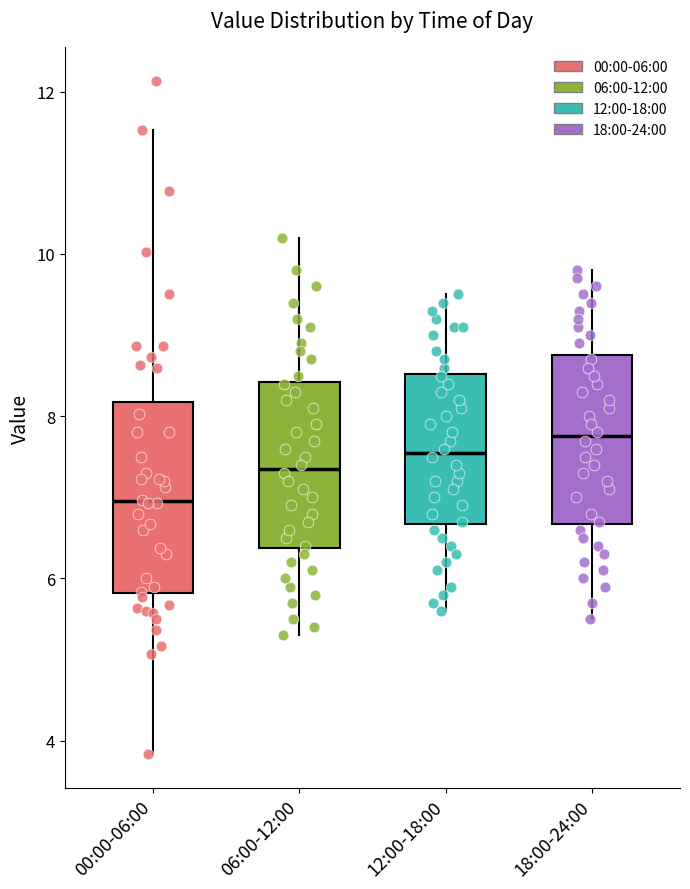

Reading left to right, read every box against the y-axis: the position of its median line, the range the box covers, and the ends of its whiskers. The values are not printed on the chart, so give them approximately, as read against the axis.

00:00-06:00: median 7.0, box 5.8 to 8.2, whiskers 3.8 to 11.6
06:00-12:00: median 7.4, box 6.4 to 8.4, whiskers 5.4 to 10.2
12:00-18:00: median 7.6, box 6.6 to 8.6, whiskers 5.6 to 9.6
18:00-24:00: median 7.8, box 6.6 to 8.8, whiskers 5.6 to 9.8